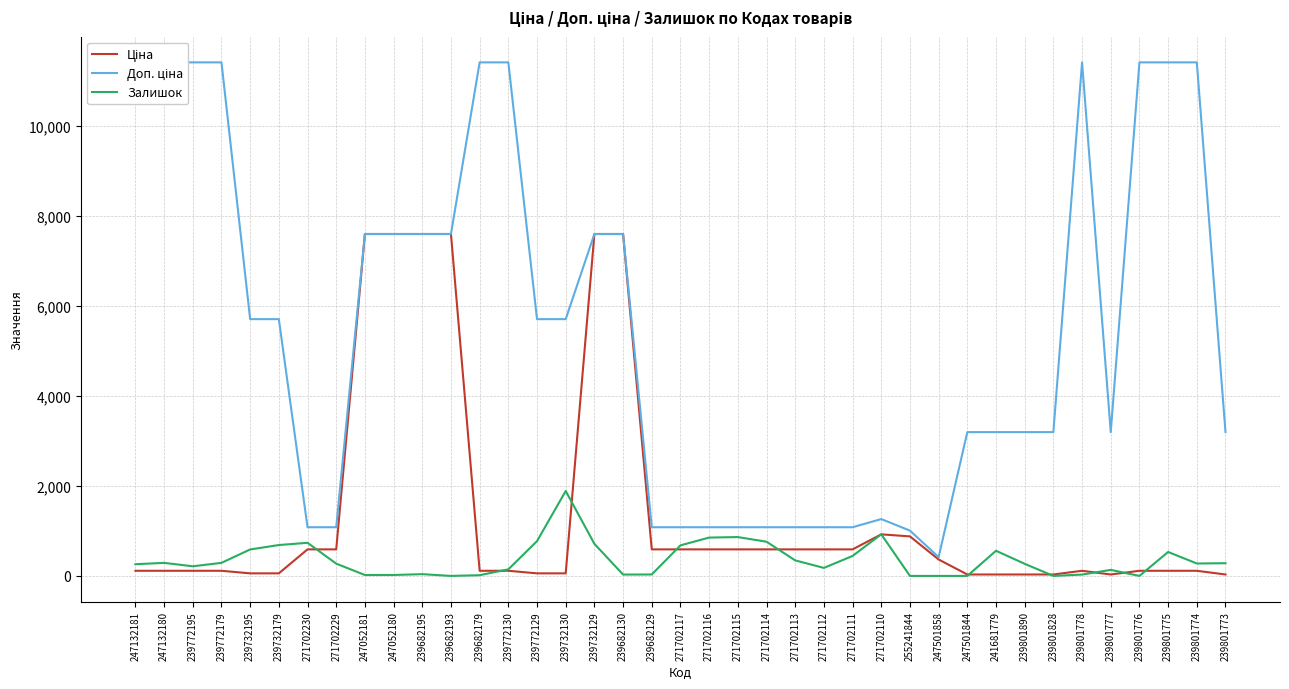

At which label does Доп. ціна reach its minimum?

247501858